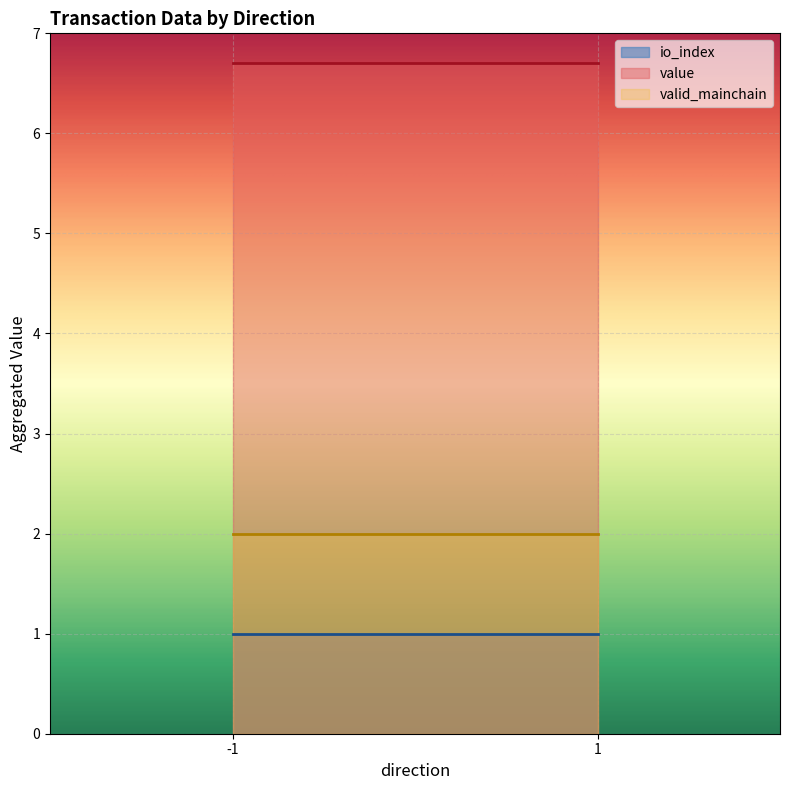

What is the sum of all valid_mainchain values?

4.0